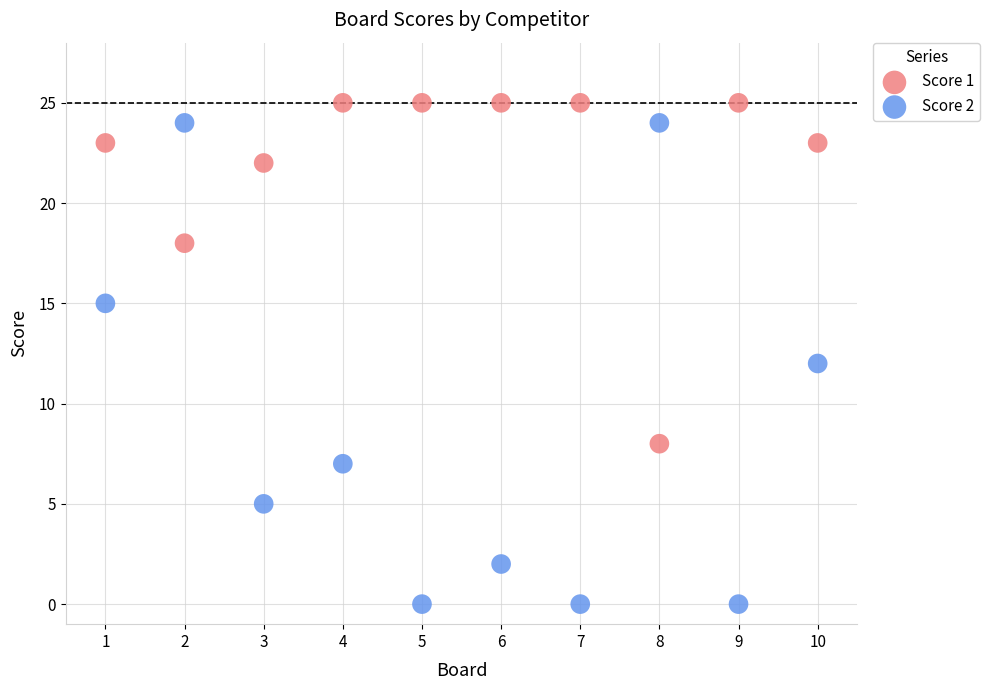

What is the X range (max minus min) for the scatter plot?

9